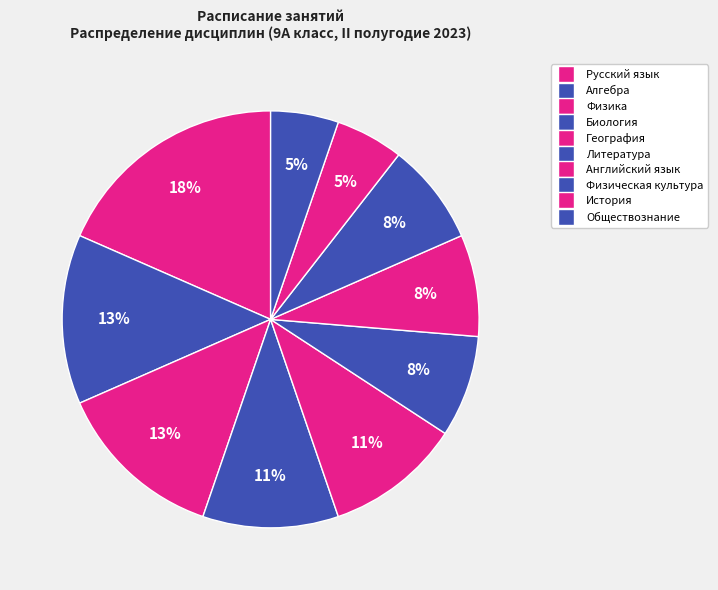

What is the smallest slice in the pie chart?

История